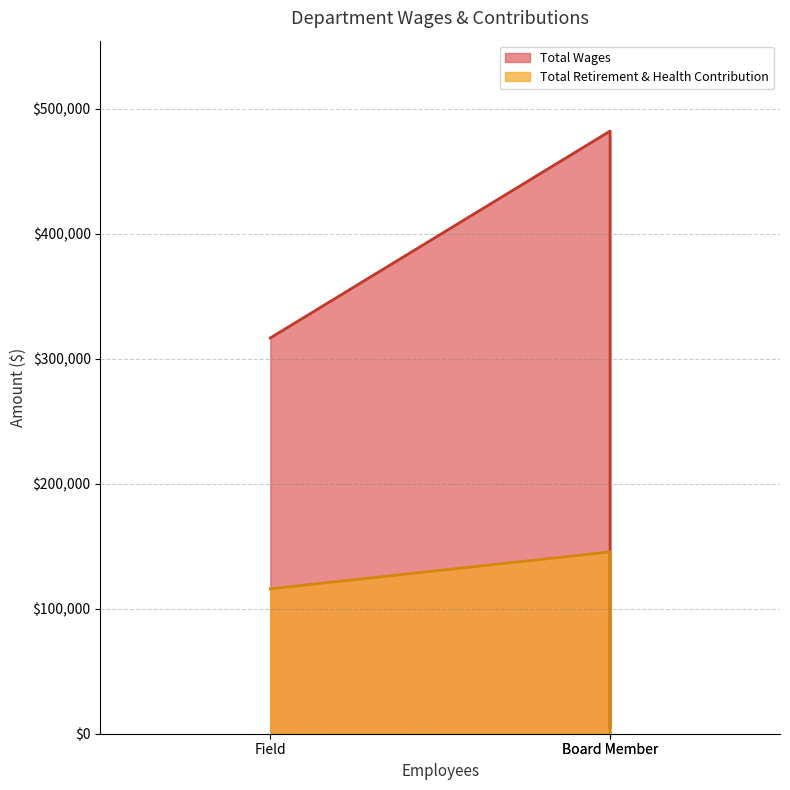

What is the greatest value displayed?

482021